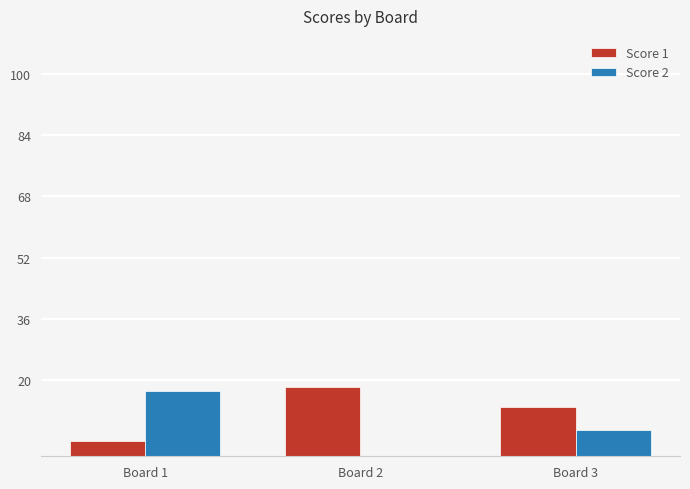

What is the spread (max minus min) of values at Board 2?

18